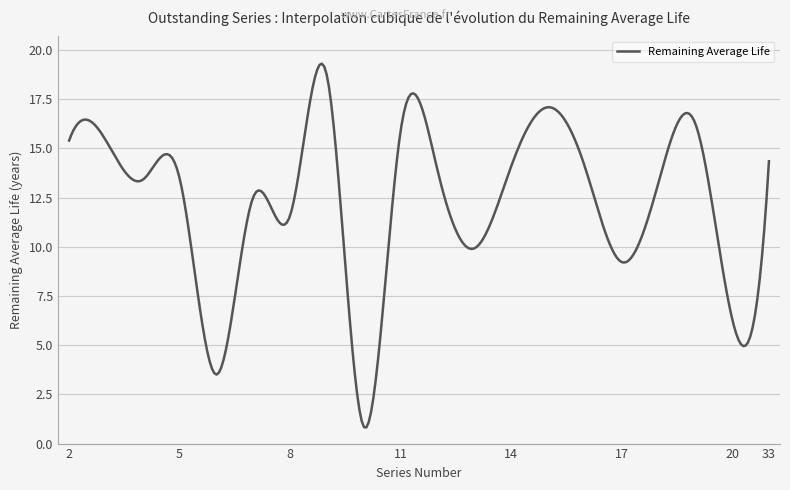

What is the smallest value displayed?

0.8